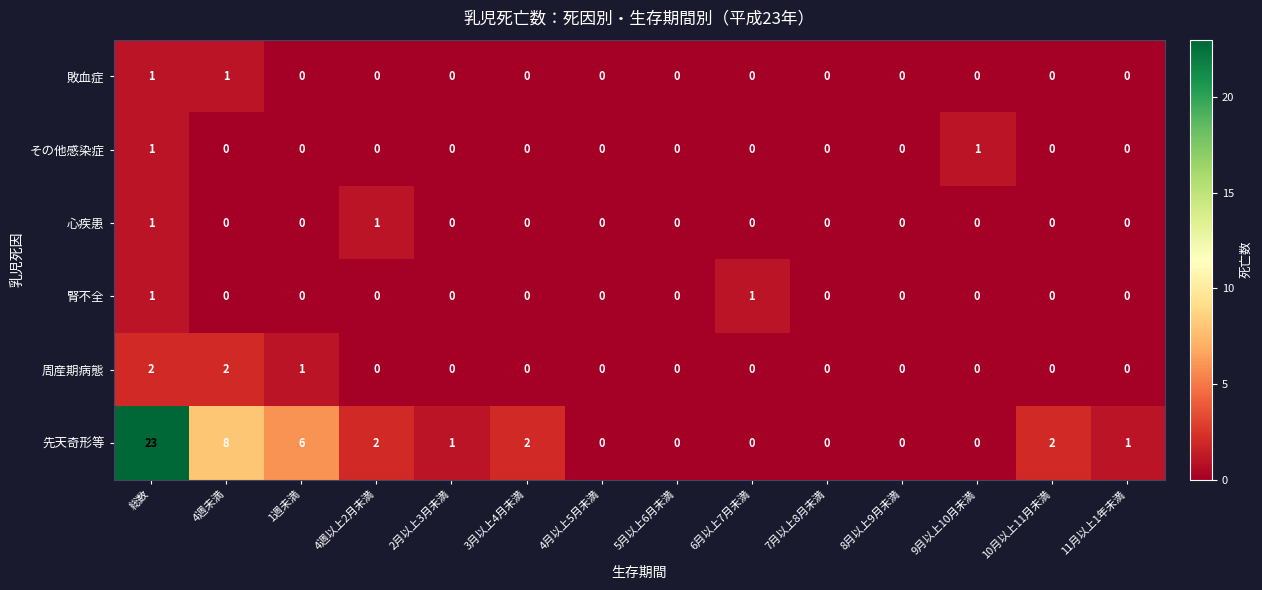

What is the maximum value shown in the chart?

23